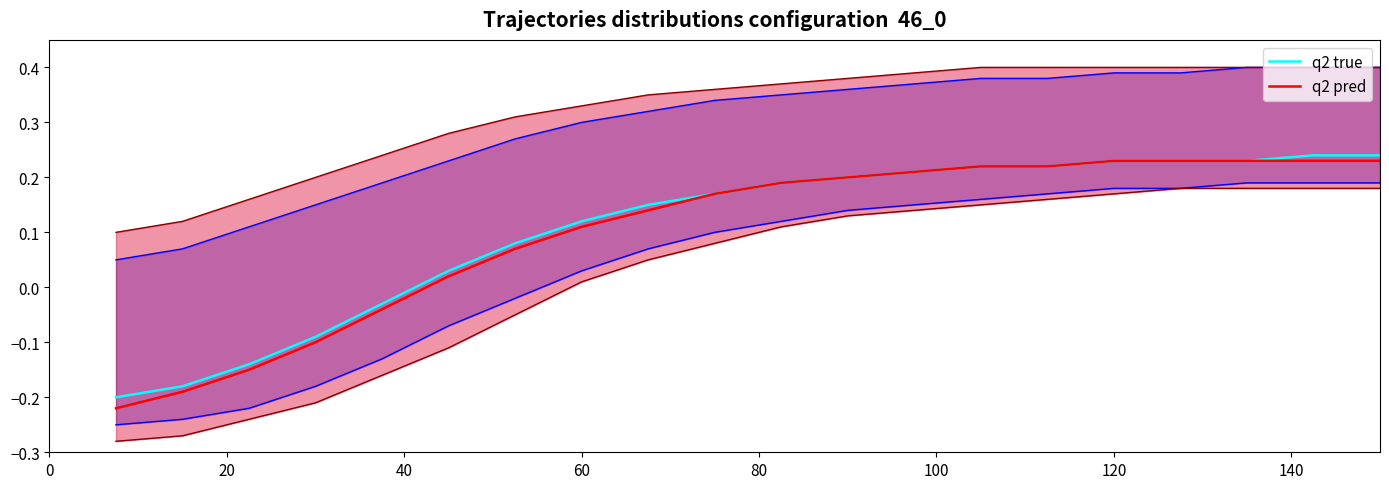

The q2 pred series shows 0.2 at 60. True or false?

False